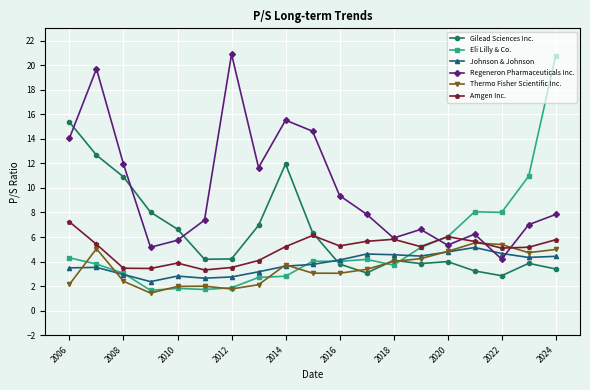

What is the value of the Regeneron Pharmaceuticals Inc. point at the 11th from the left?

9.4